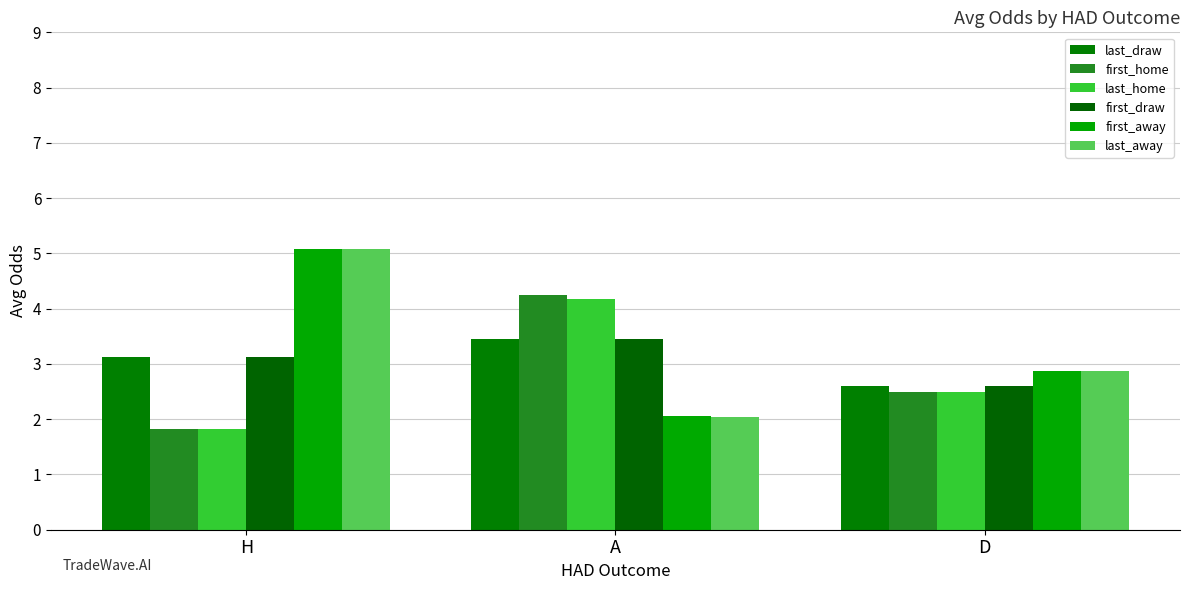

At which category is the sum across all series the highest?

H